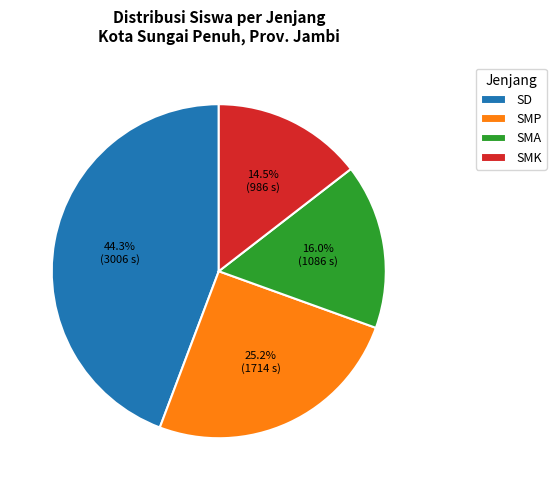

To the nearest percent, what is the average slice percentage?

25%